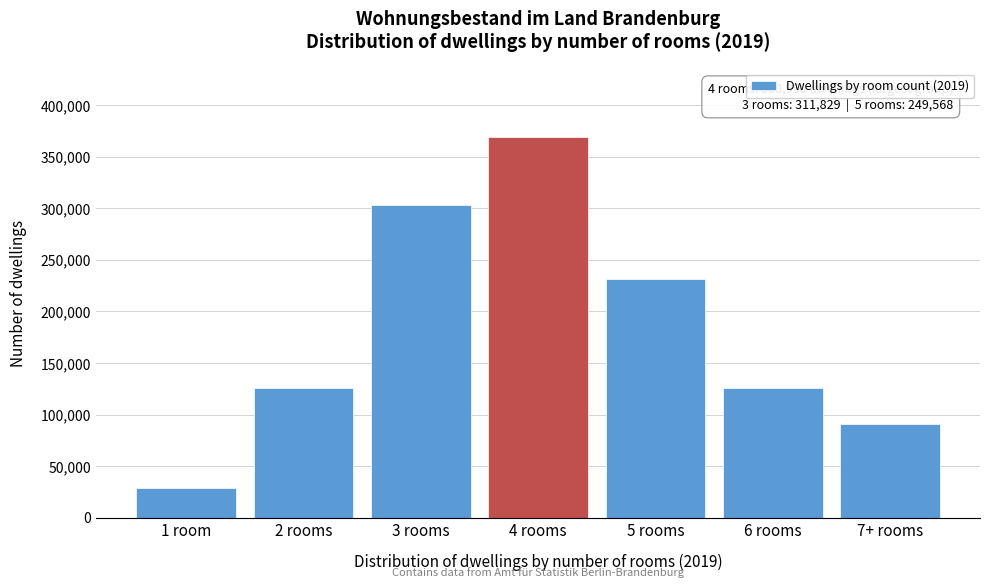

What is the difference between the maximum and minimum values?

339919